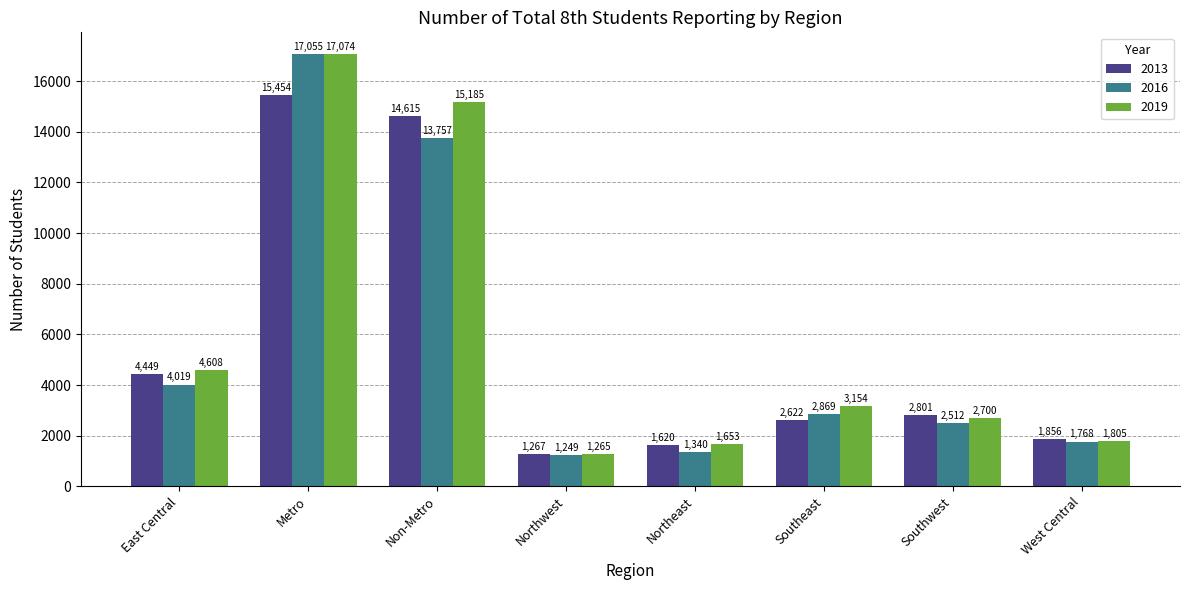

What is the spread (max minus min) of values at Metro?

1620